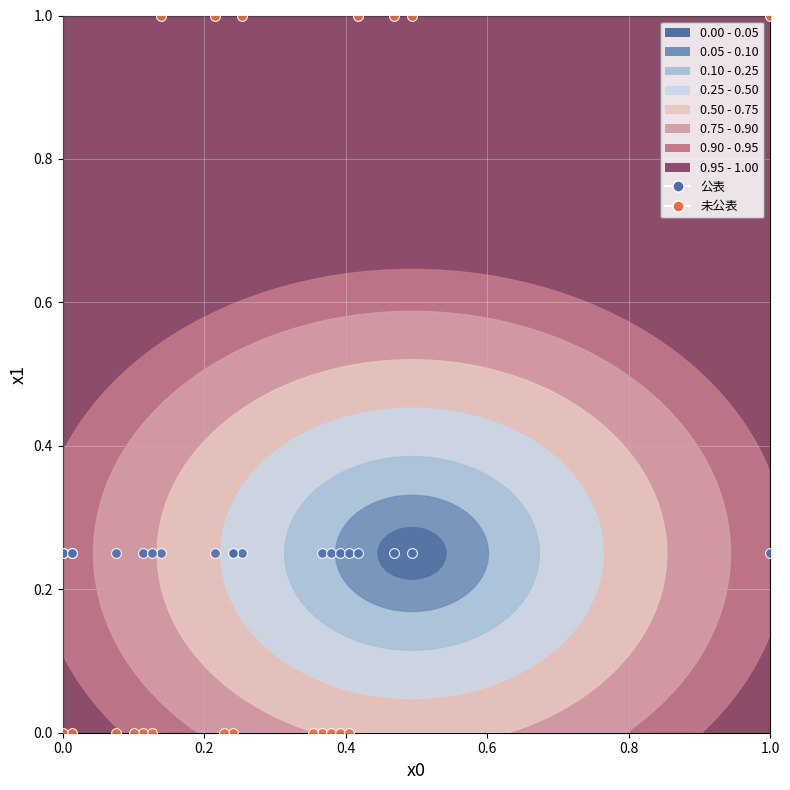

Which series reaches the maximum Y coordinate?

未公表